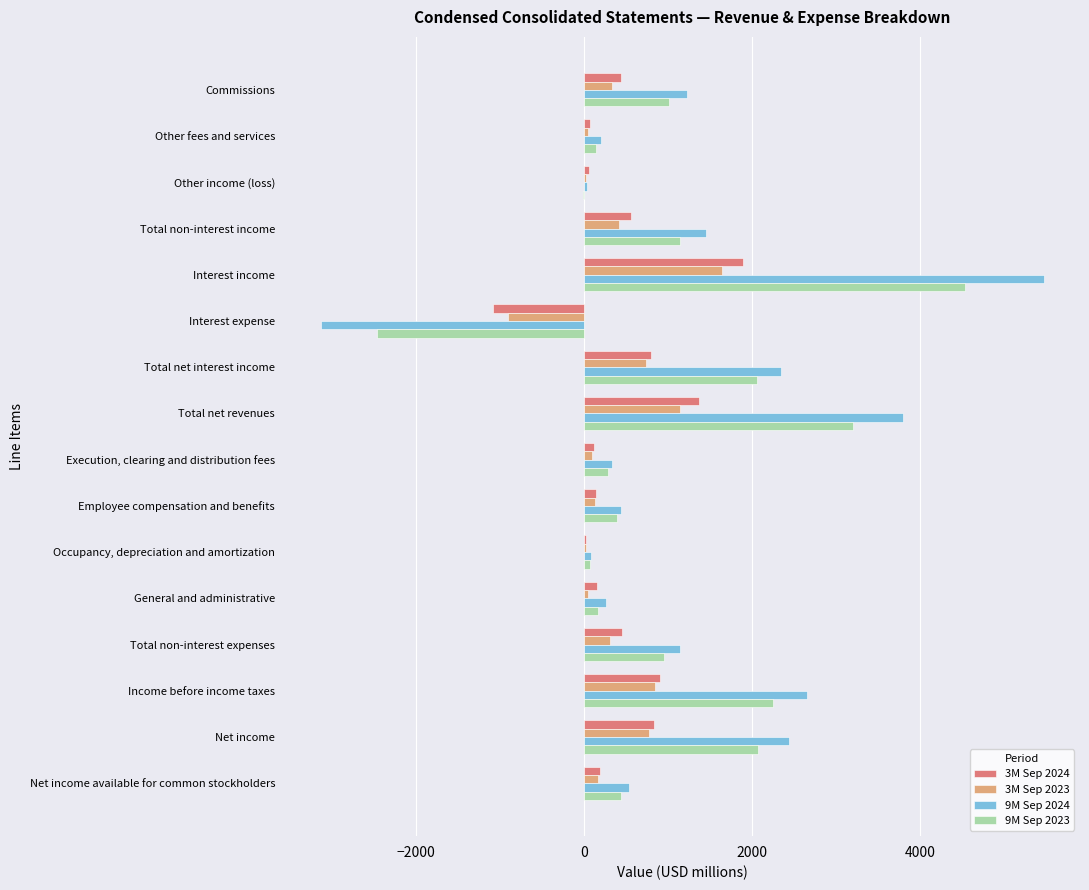

True or false: 3M Sep 2023 has a value of 305 at Total non-interest expenses.

True